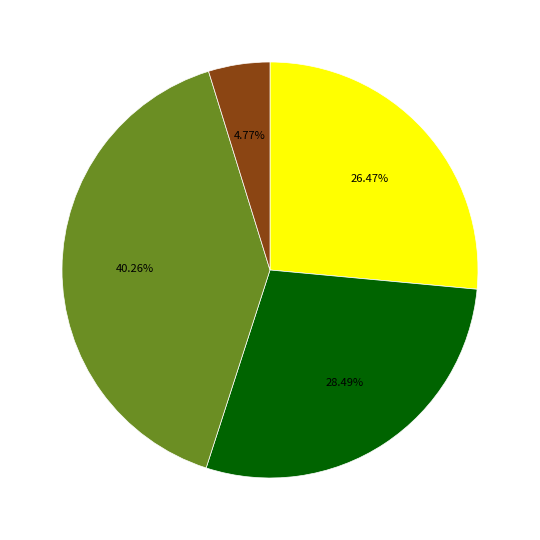

Does any single category account for the majority?

No